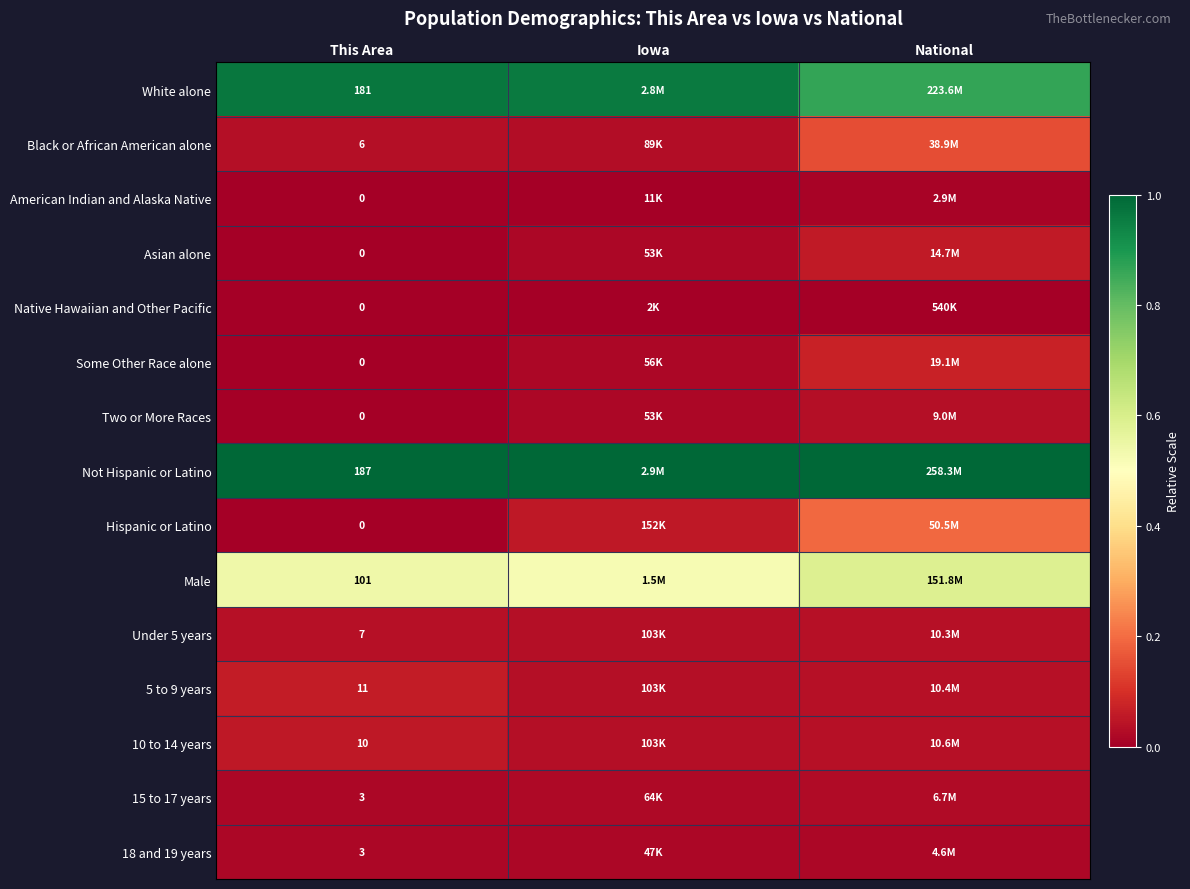

At which category is the sum across all series the highest?

National